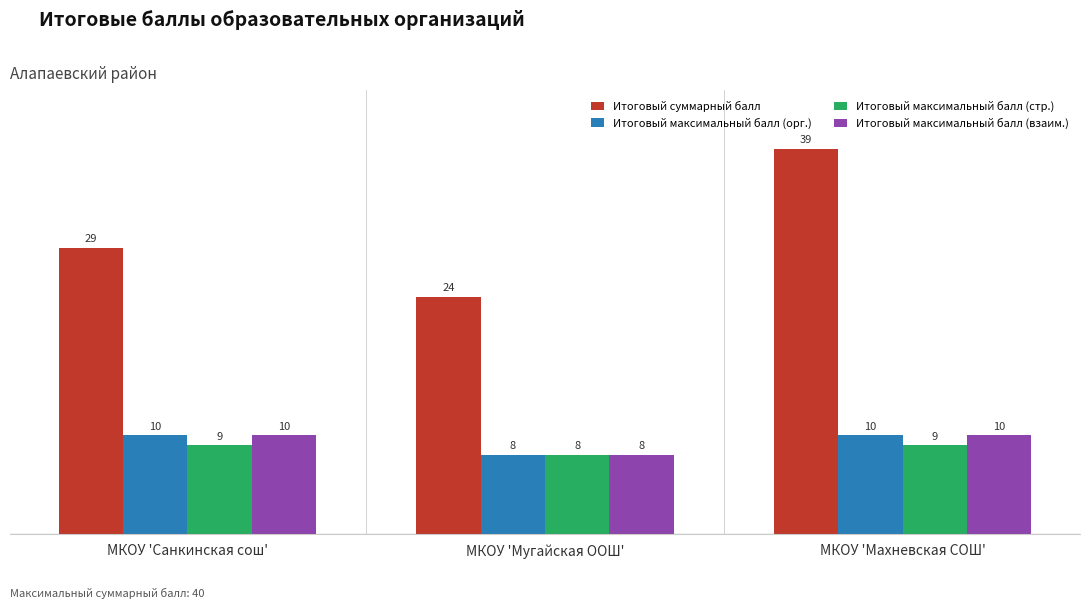

What is the label of the 2nd bar from the right?

МКОУ 'Мугайская ООШ'